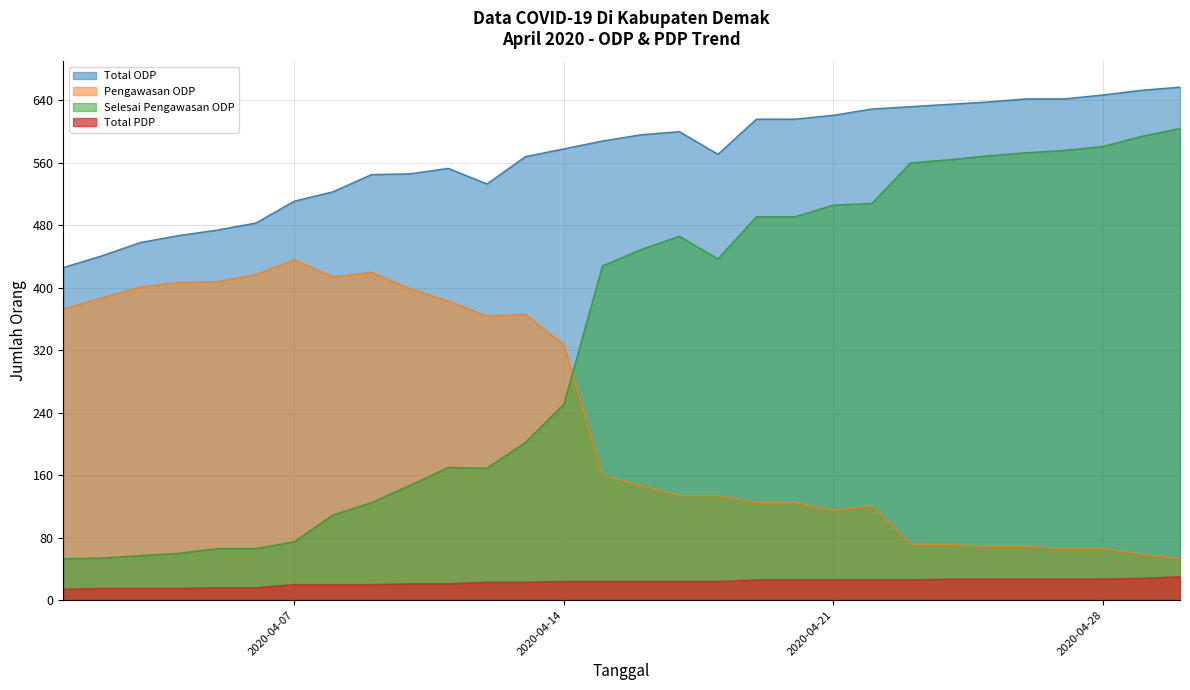

What is the average value of the Total PDP series?

23